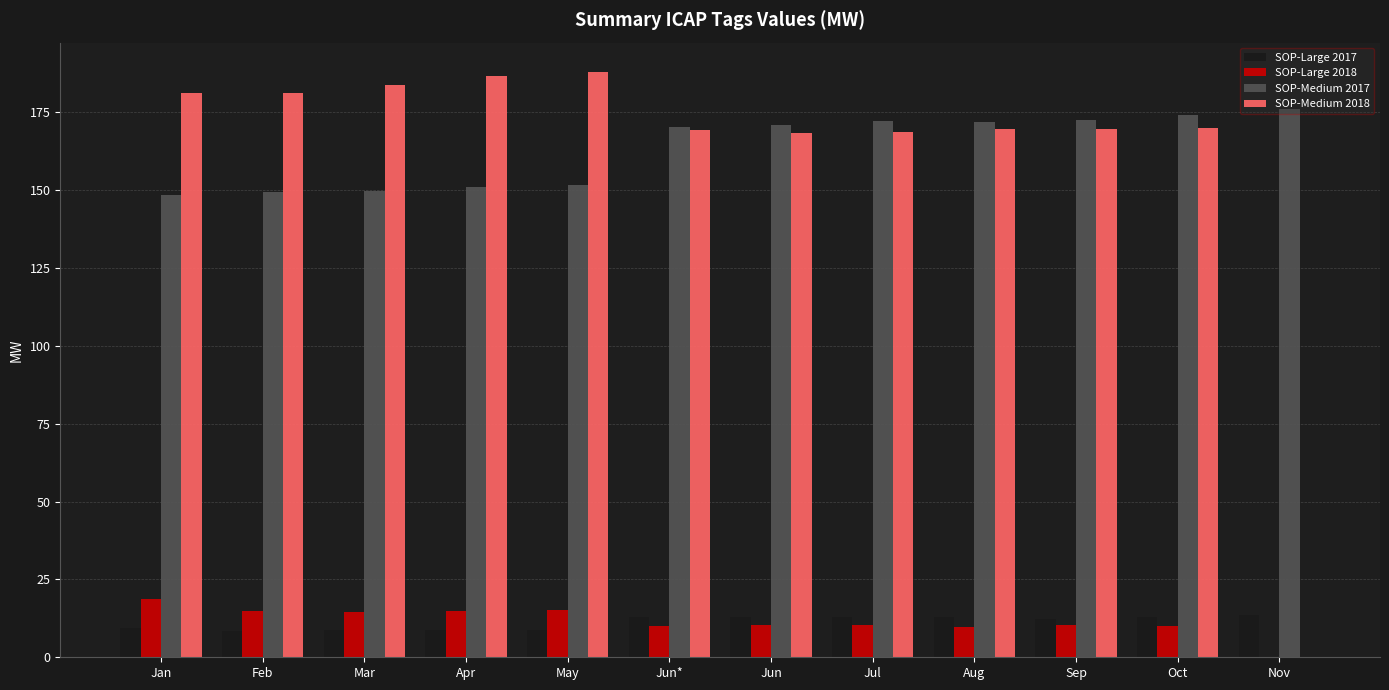

What is the total value across all series at Jun*?

362.5